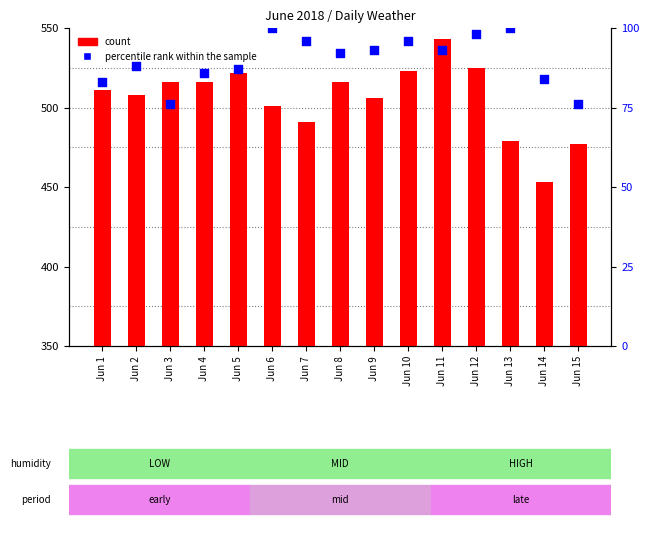

Which series reaches the maximum Y coordinate?

count